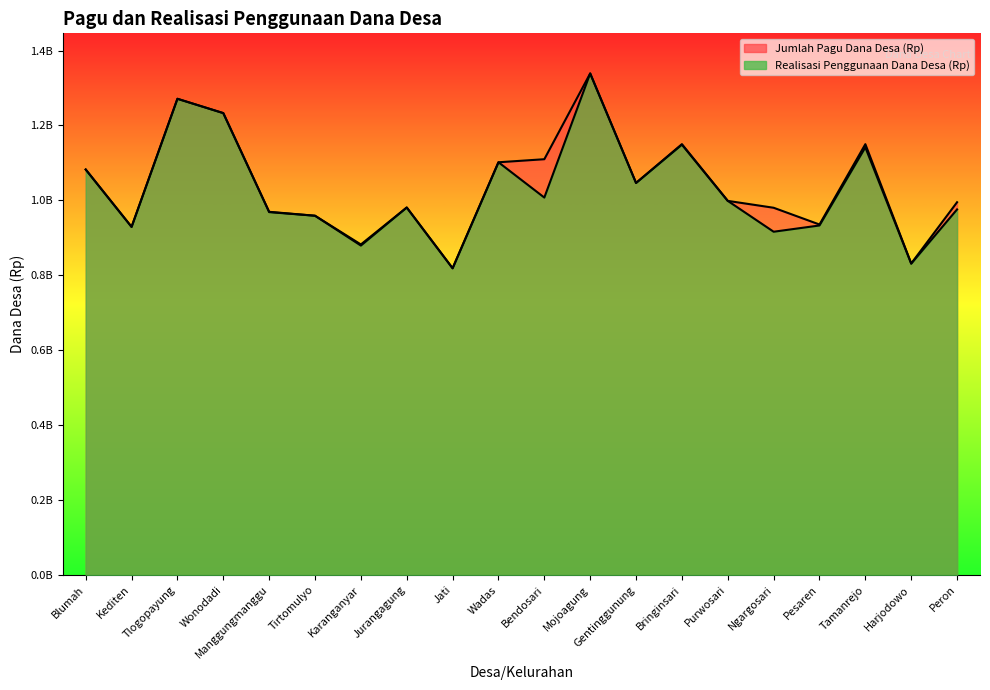

How many data points in Realisasi Penggunaan Dana Desa (Rp) are above 998732000?

9